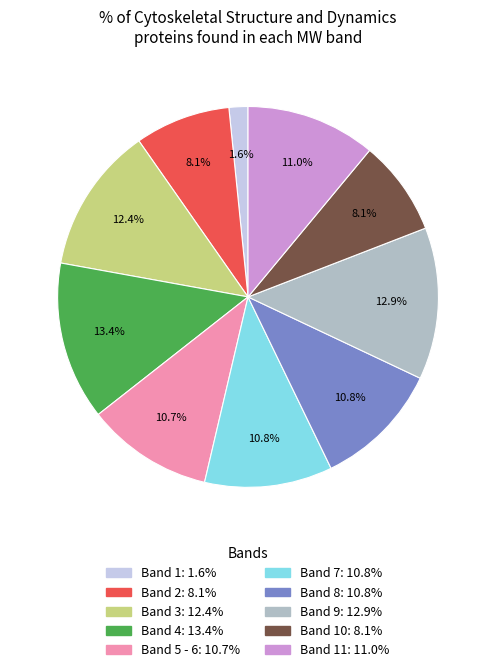

Does any single category account for the majority?

No